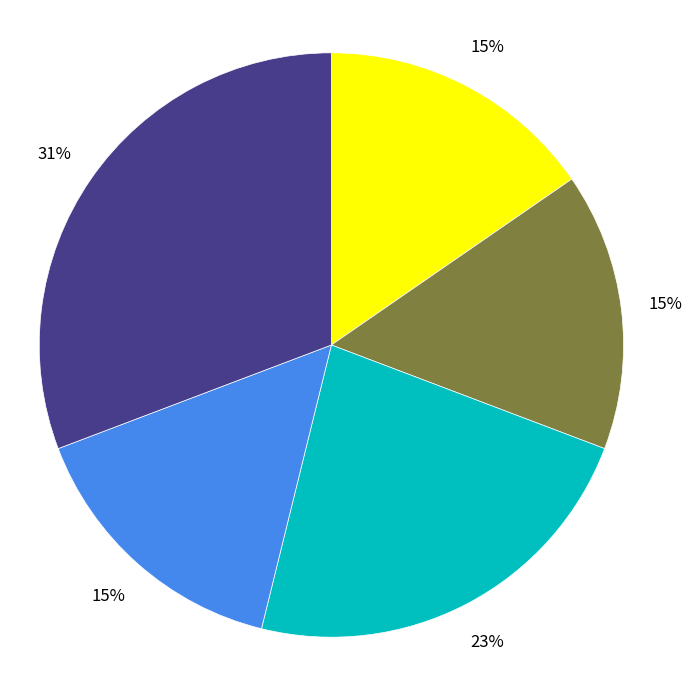

Does any single category account for the majority?

No